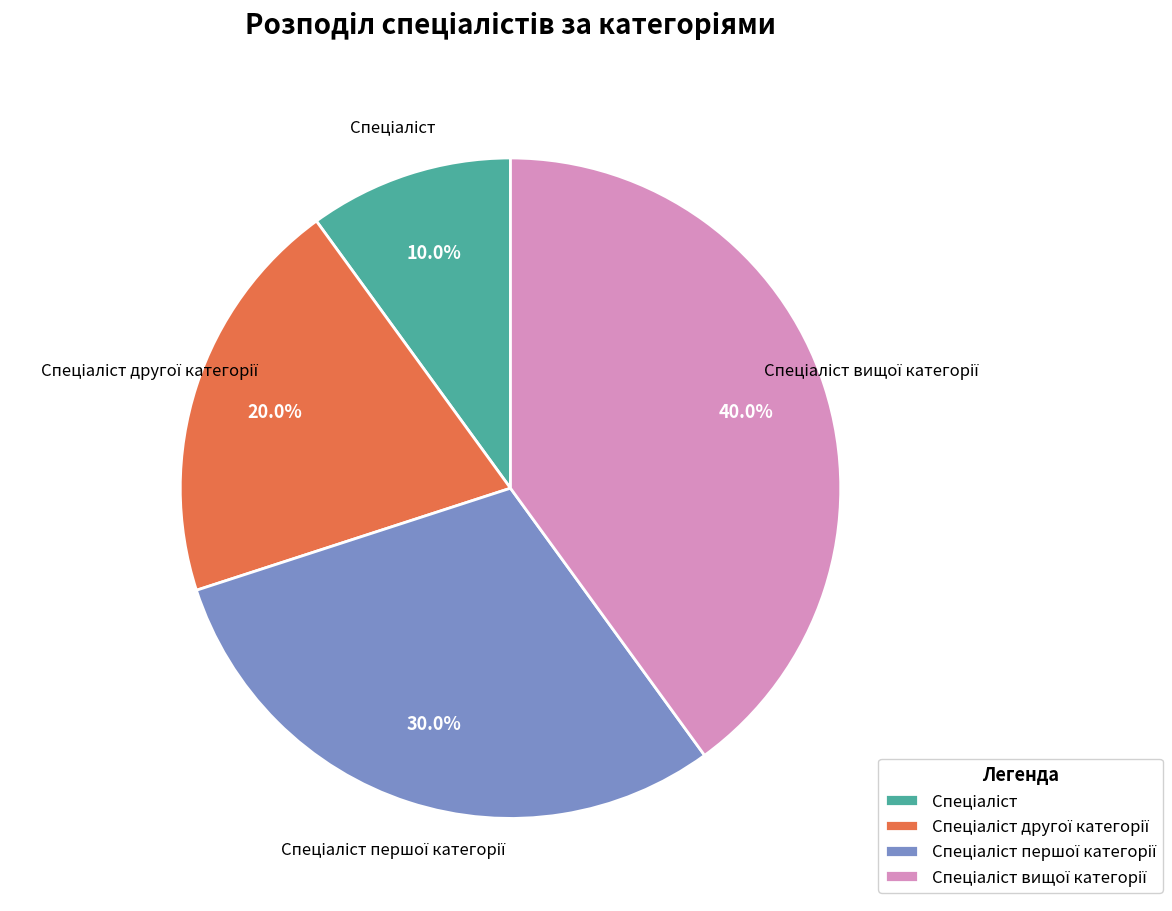

Is there a majority slice in this chart?

No